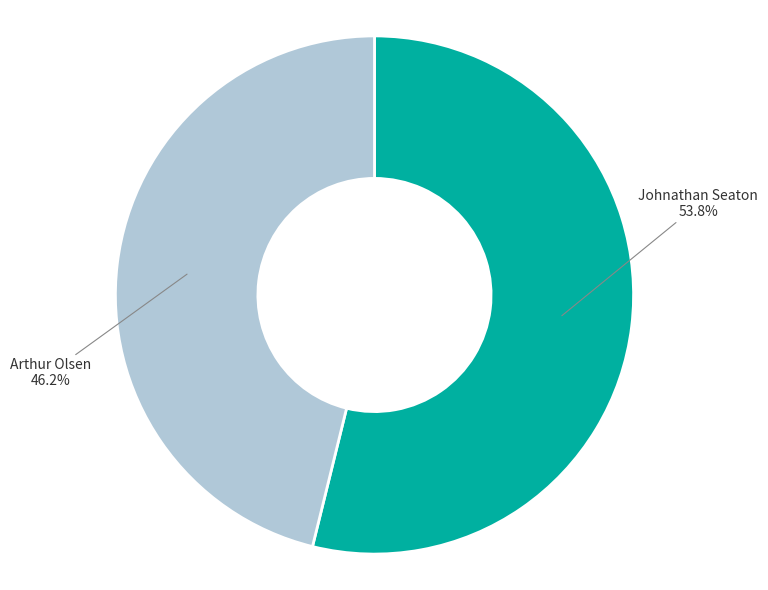

Between Arthur Olsen and Johnathan Seaton, which is larger?

Johnathan Seaton